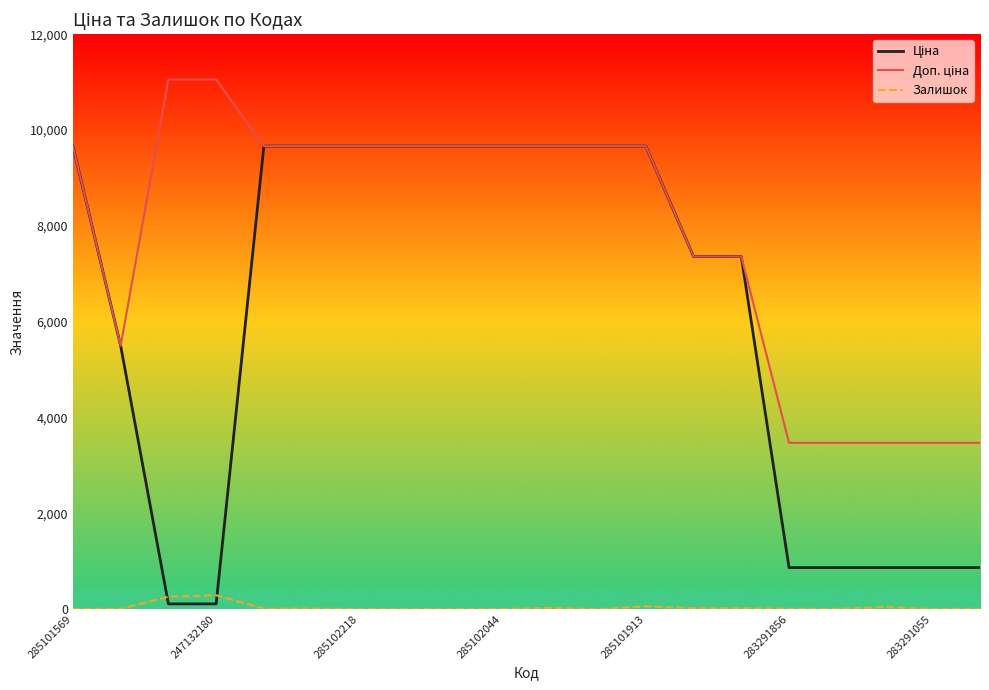

At how many categories does at least one series exceed 3957?

15